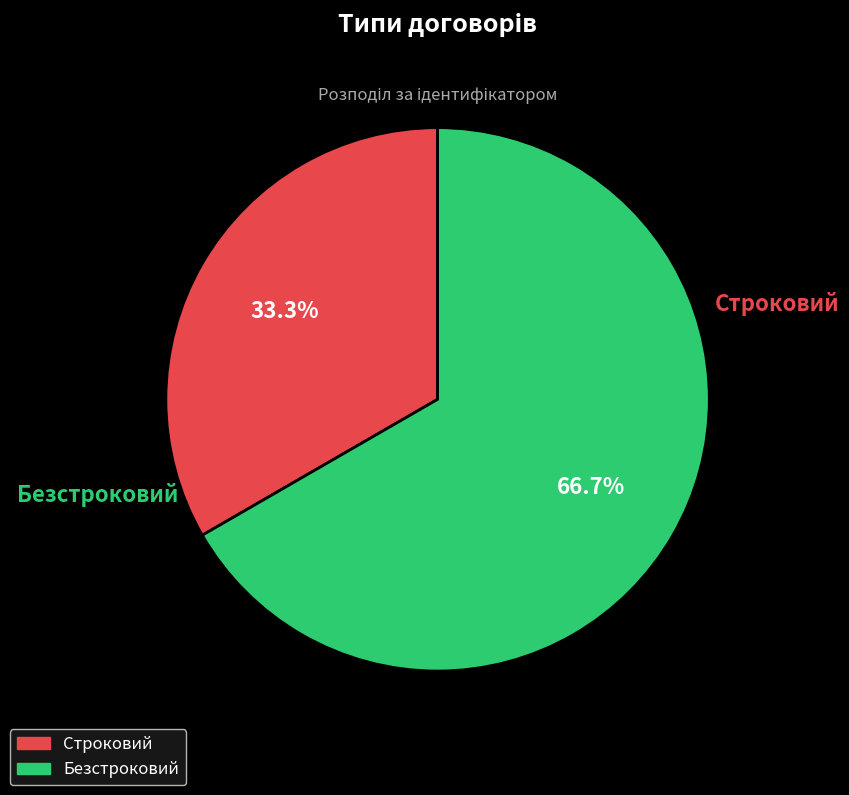

What is the majority slice?

Безстроковий